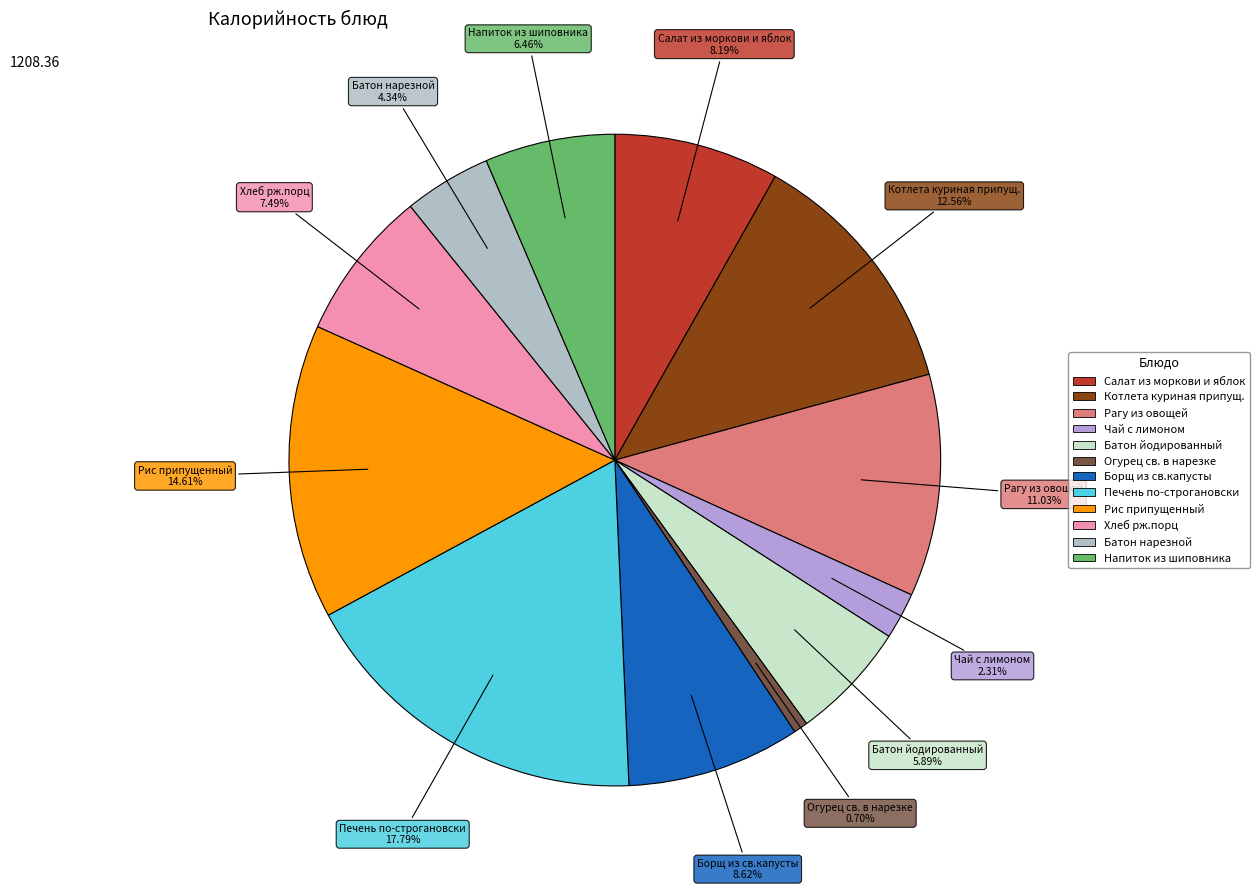

To the nearest percent, what is the difference between the largest and smallest slice percentages?

17%